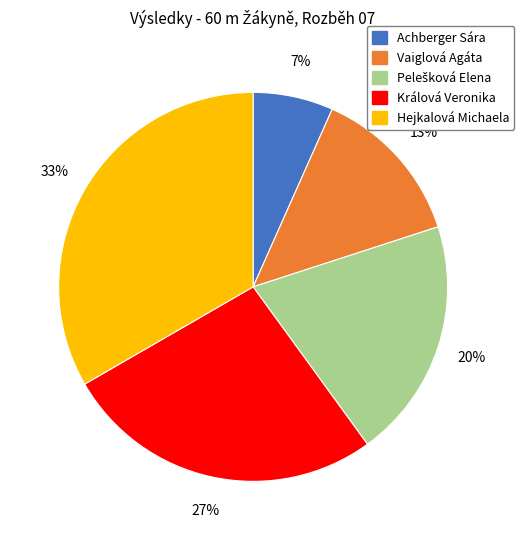

Which slice is the smallest?

Achberger Sára